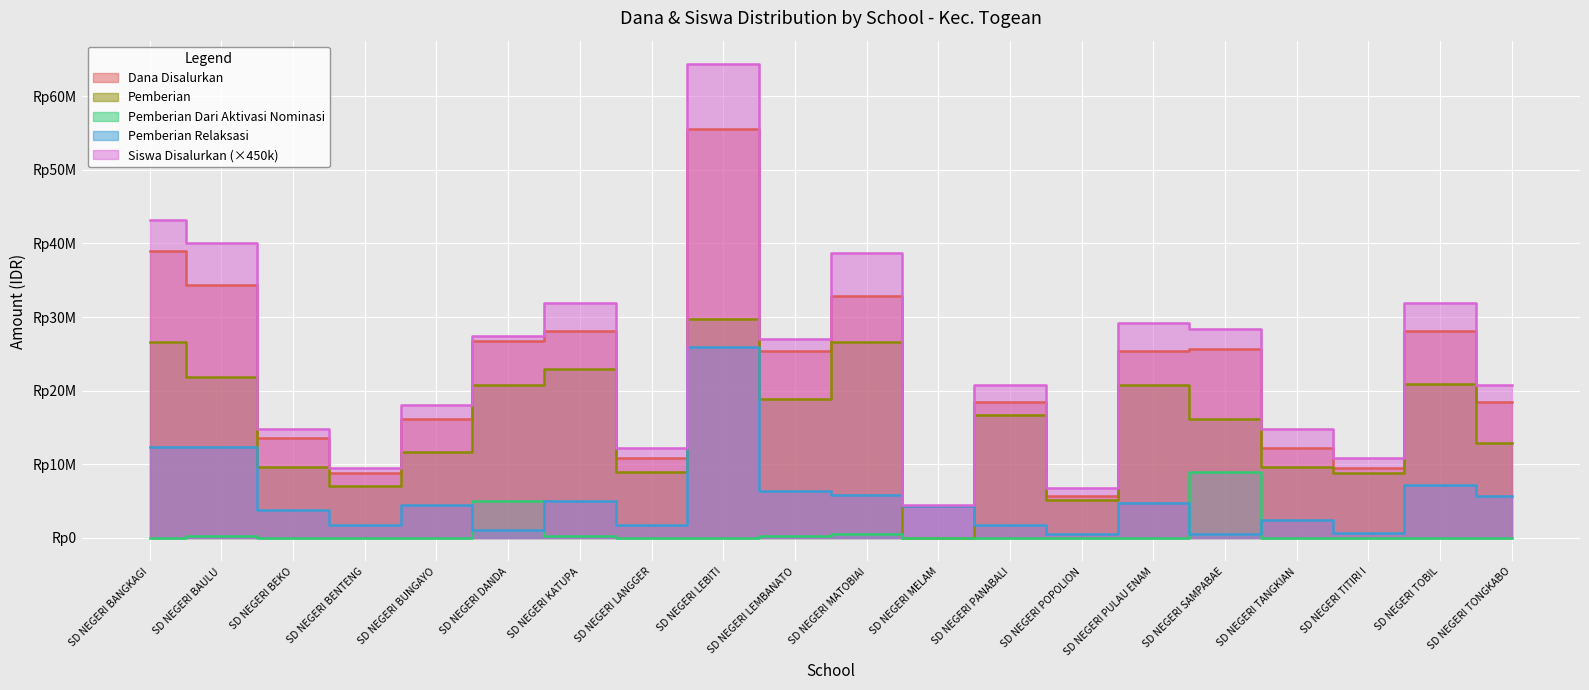

Reading right to left, transcribe all the data shown in this chart.

Dana Disalurkan: SD NEGERI TONGKABO=18450000	SD NEGERI TOBIL=28125000	SD NEGERI TITIRI I=9450000	SD NEGERI TANGKIAN=12150000	SD NEGERI SAMPABAE=25650000	SD NEGERI PULAU ENAM=25425000	SD NEGERI POPOLION=5625000	SD NEGERI PANABALI=18450000	SD NEGERI MELAM=4275000	SD NEGERI MATOBIAI=32850000	SD NEGERI LEMBANATO=25425000	SD NEGERI LEBITI=55575000	SD NEGERI LANGGER=10800000	SD NEGERI KATUPA=28125000	SD NEGERI DANDA=26775000	SD NEGERI BUNGAYO=16200000	SD NEGERI BENTENG=8775000	SD NEGERI BEKO=13500000	SD NEGERI BAULU=34425000	SD NEGERI BANGKAGI=38925000
Siswa Disalurkan: SD NEGERI TONGKABO=20700000	SD NEGERI TOBIL=31950000	SD NEGERI TITIRI I=10800000	SD NEGERI TANGKIAN=14850000	SD NEGERI SAMPABAE=28350000	SD NEGERI PULAU ENAM=29250000	SD NEGERI POPOLION=6750000	SD NEGERI PANABALI=20700000	SD NEGERI MELAM=4500000	SD NEGERI MATOBIAI=38700000	SD NEGERI LEMBANATO=27000000	SD NEGERI LEBITI=64350000	SD NEGERI LANGGER=12150000	SD NEGERI KATUPA=31950000	SD NEGERI DANDA=27450000	SD NEGERI BUNGAYO=18000000	SD NEGERI BENTENG=9450000	SD NEGERI BEKO=14850000	SD NEGERI BAULU=40050000	SD NEGERI BANGKAGI=43200000
Pemberian: SD NEGERI TONGKABO=12825000	SD NEGERI TOBIL=20925000	SD NEGERI TITIRI I=8775000	SD NEGERI TANGKIAN=9675000	SD NEGERI SAMPABAE=16200000	SD NEGERI PULAU ENAM=20700000	SD NEGERI POPOLION=5175000	SD NEGERI PANABALI=16650000	SD NEGERI MELAM=0	SD NEGERI MATOBIAI=26550000	SD NEGERI LEMBANATO=18900000	SD NEGERI LEBITI=29700000	SD NEGERI LANGGER=9000000	SD NEGERI KATUPA=22950000	SD NEGERI DANDA=20700000	SD NEGERI BUNGAYO=11700000	SD NEGERI BENTENG=6975000	SD NEGERI BEKO=9675000	SD NEGERI BAULU=21825000	SD NEGERI BANGKAGI=26550000
Pemberian Dari Aktivasi Nominasi: SD NEGERI TONGKABO=0	SD NEGERI TOBIL=0	SD NEGERI TITIRI I=0	SD NEGERI TANGKIAN=0	SD NEGERI SAMPABAE=9000000	SD NEGERI PULAU ENAM=0	SD NEGERI POPOLION=0	SD NEGERI PANABALI=0	SD NEGERI MELAM=0	SD NEGERI MATOBIAI=450000	SD NEGERI LEMBANATO=225000	SD NEGERI LEBITI=0	SD NEGERI LANGGER=0	SD NEGERI KATUPA=225000	SD NEGERI DANDA=4950000	SD NEGERI BUNGAYO=0	SD NEGERI BENTENG=0	SD NEGERI BEKO=0	SD NEGERI BAULU=225000	SD NEGERI BANGKAGI=0
Pemberian Relaksasi: SD NEGERI TONGKABO=5625000	SD NEGERI TOBIL=7200000	SD NEGERI TITIRI I=675000	SD NEGERI TANGKIAN=2475000	SD NEGERI SAMPABAE=450000	SD NEGERI PULAU ENAM=4725000	SD NEGERI POPOLION=450000	SD NEGERI PANABALI=1800000	SD NEGERI MELAM=4275000	SD NEGERI MATOBIAI=5850000	SD NEGERI LEMBANATO=6300000	SD NEGERI LEBITI=25875000	SD NEGERI LANGGER=1800000	SD NEGERI KATUPA=4950000	SD NEGERI DANDA=1125000	SD NEGERI BUNGAYO=4500000	SD NEGERI BENTENG=1800000	SD NEGERI BEKO=3825000	SD NEGERI BAULU=12375000	SD NEGERI BANGKAGI=12375000